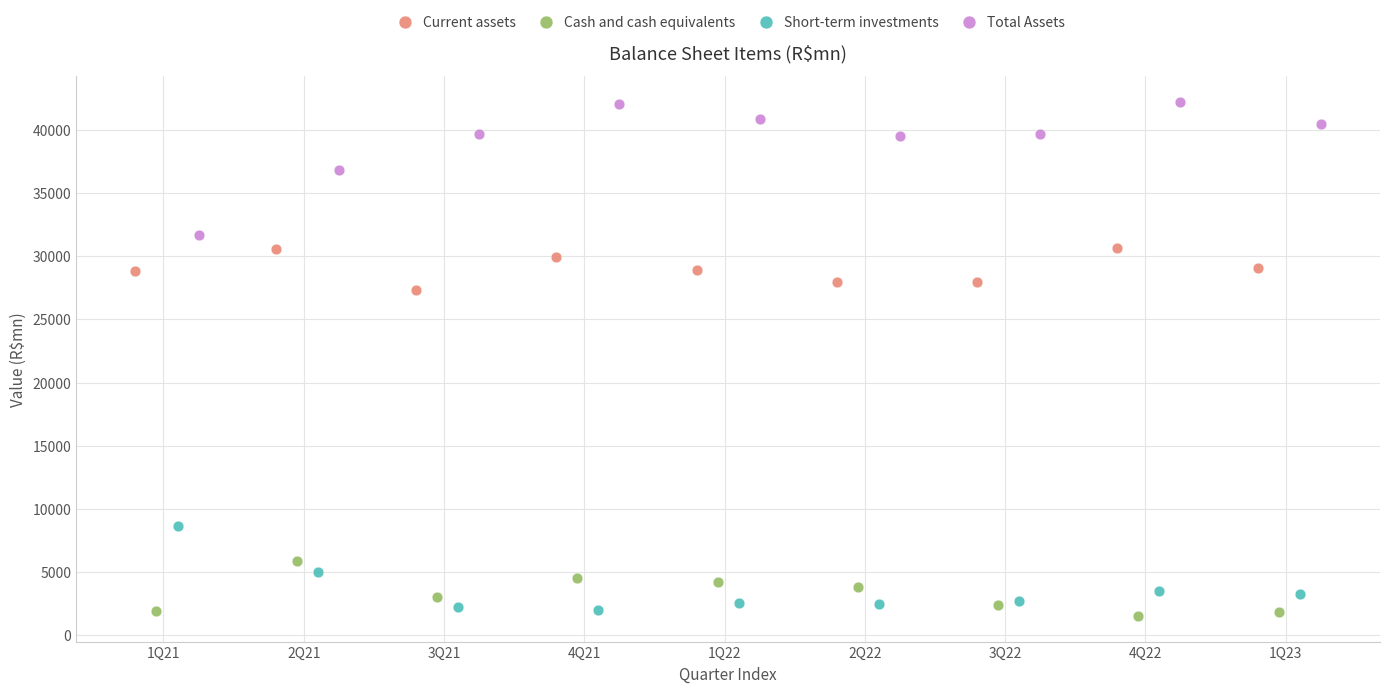

What are all the series names shown in the legend?

Current assets, Cash and cash equivalents, Short-term investments, Total Assets